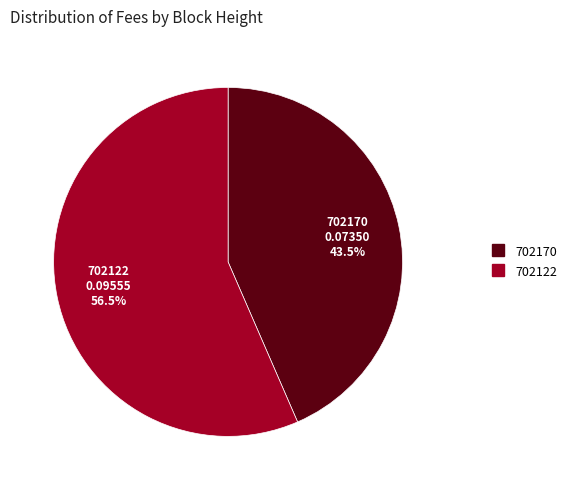

What portion of the pie excludes 702170?

56.5%